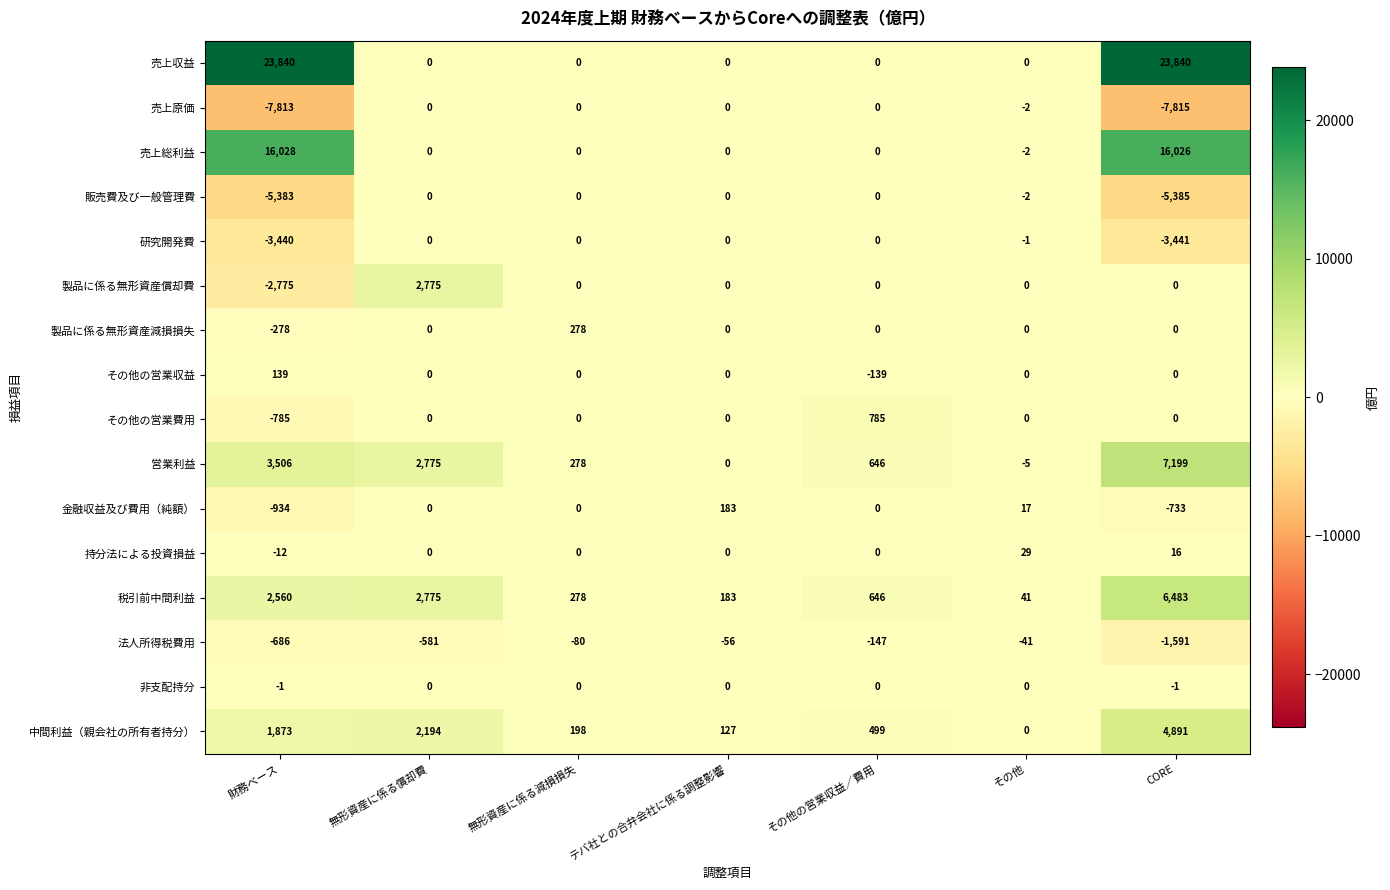

At which category is the sum across all series the highest?

CORE